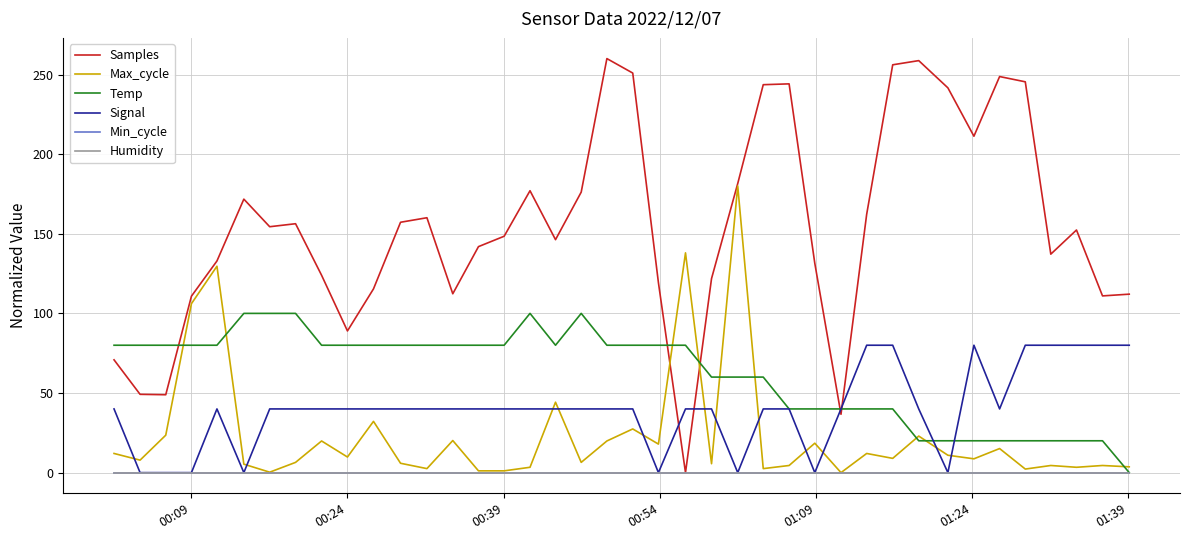

Is this an area chart (filled region under the line)?

No